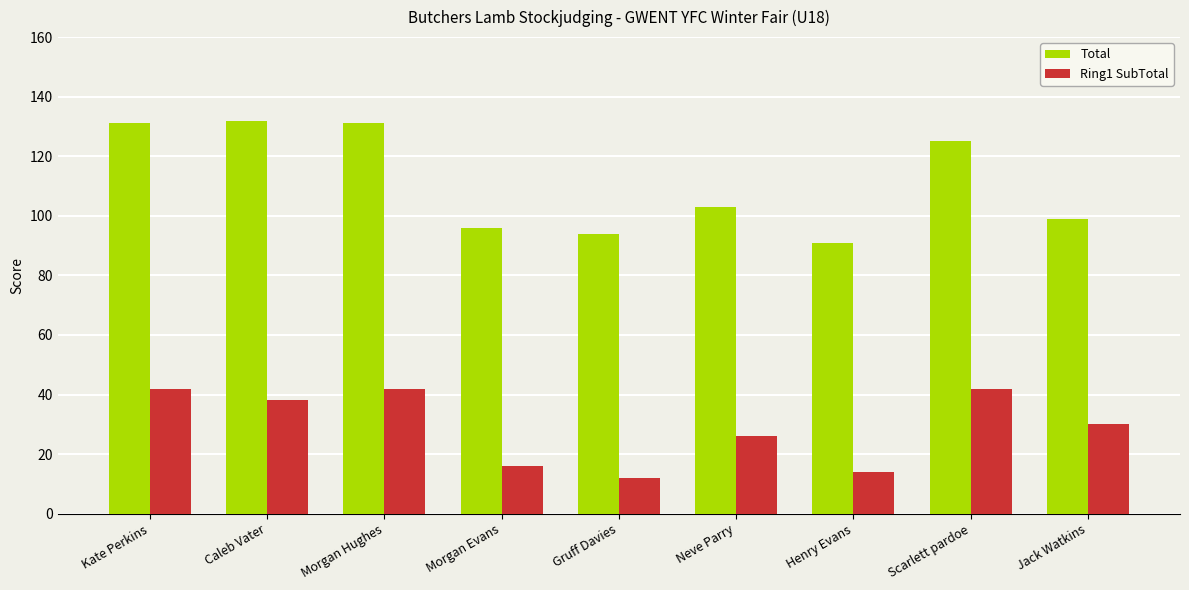

Which series has the largest range (max minus min)?

Total